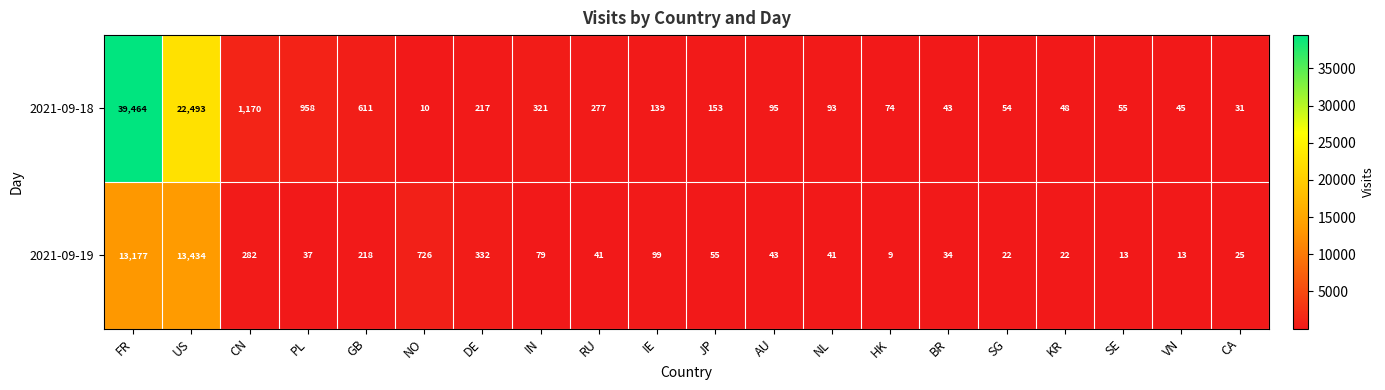

How many data points does each series have?

20